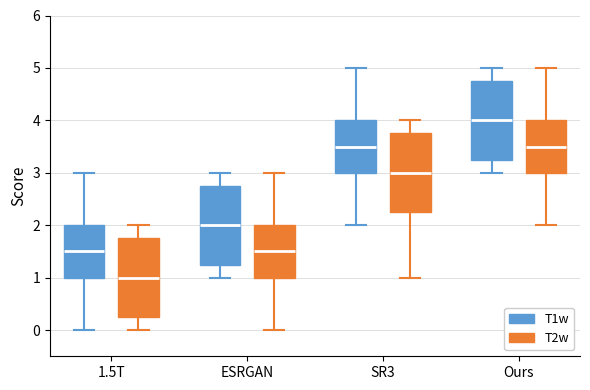

Reading left to right, read every box against the y-axis: the position of its median line, the range the box covers, and the ends of its whiskers. The values are not printed on the chart, so give them approximately, as read against the axis.

1.5T (T1w): median 1.5, box 1.0 to 2.0, whiskers 0.0 to 3.0
1.5T (T2w): median 1.0, box 0.3 to 1.8, whiskers 0.0 to 2.0
ESRGAN (T1w): median 2.0, box 1.3 to 2.8, whiskers 1.0 to 3.0
ESRGAN (T2w): median 1.5, box 1.0 to 2.0, whiskers 0.0 to 3.0
SR3 (T1w): median 3.5, box 3.0 to 4.0, whiskers 2.0 to 5.0
SR3 (T2w): median 3.0, box 2.3 to 3.8, whiskers 1.0 to 4.0
Ours (T1w): median 4.0, box 3.3 to 4.8, whiskers 3.0 to 5.0
Ours (T2w): median 3.5, box 3.0 to 4.0, whiskers 2.0 to 5.0